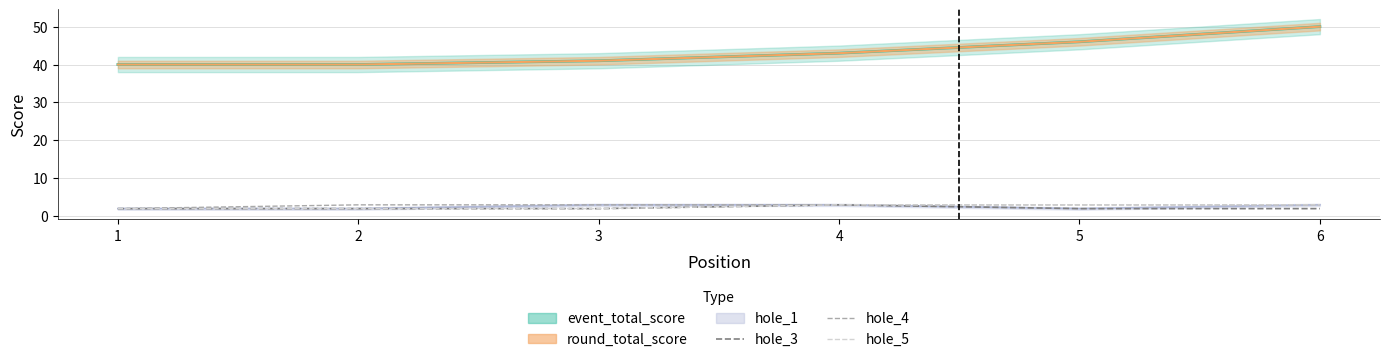

Which has a higher value, 4 or 1?

4